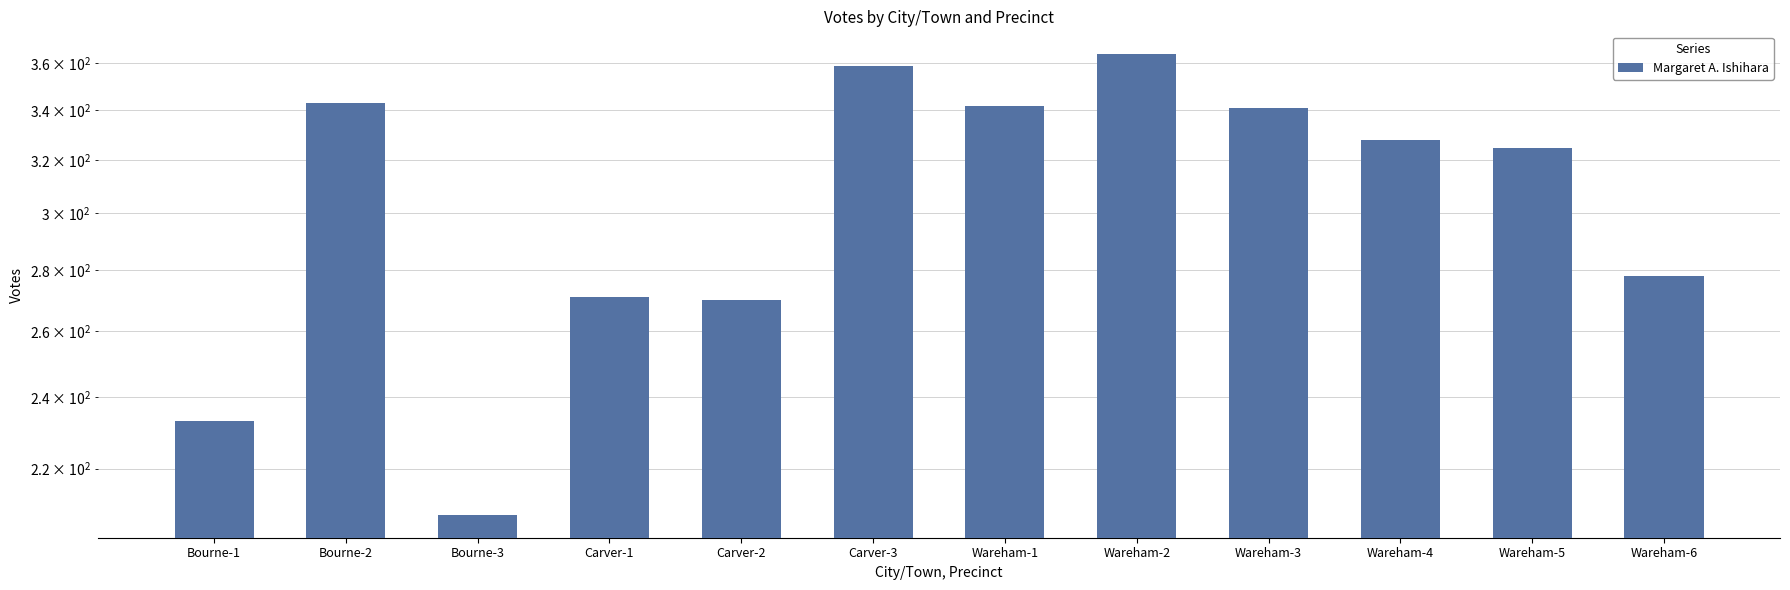

What is the average value?

305